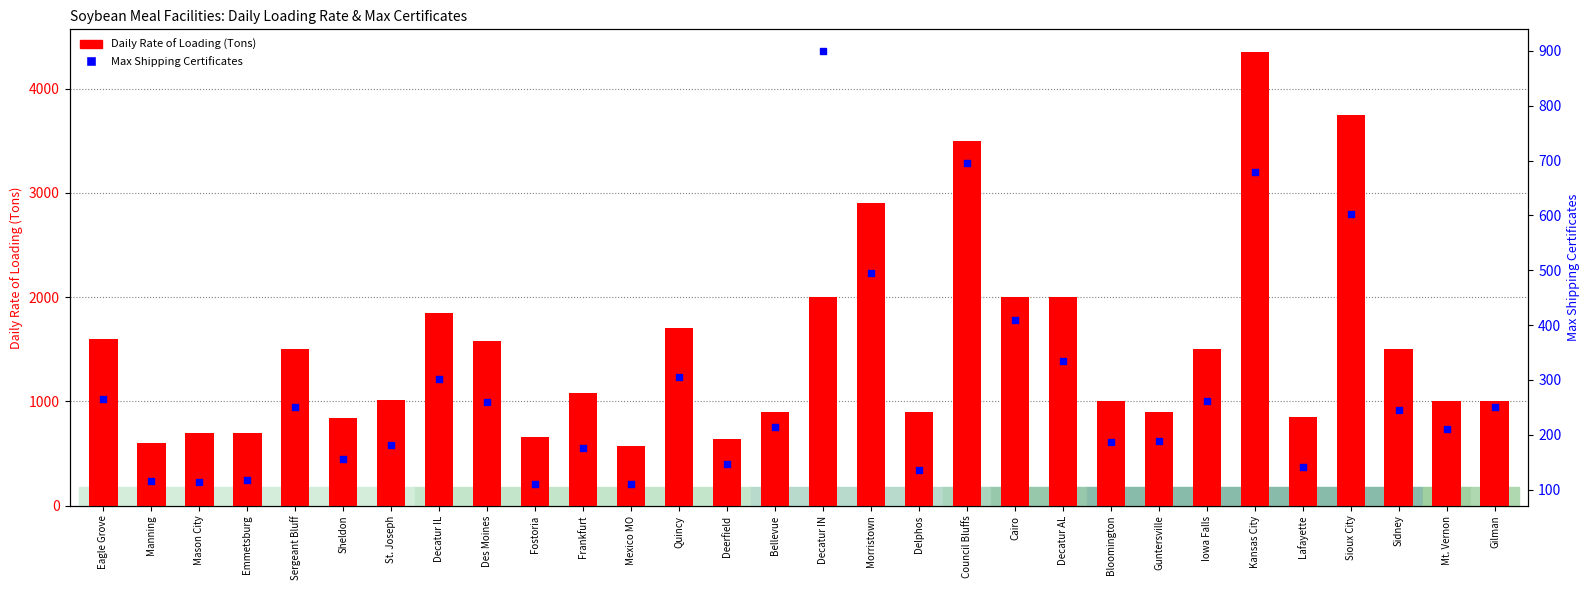

Which series contains the lowest Y value?

Max Shipping Certificates